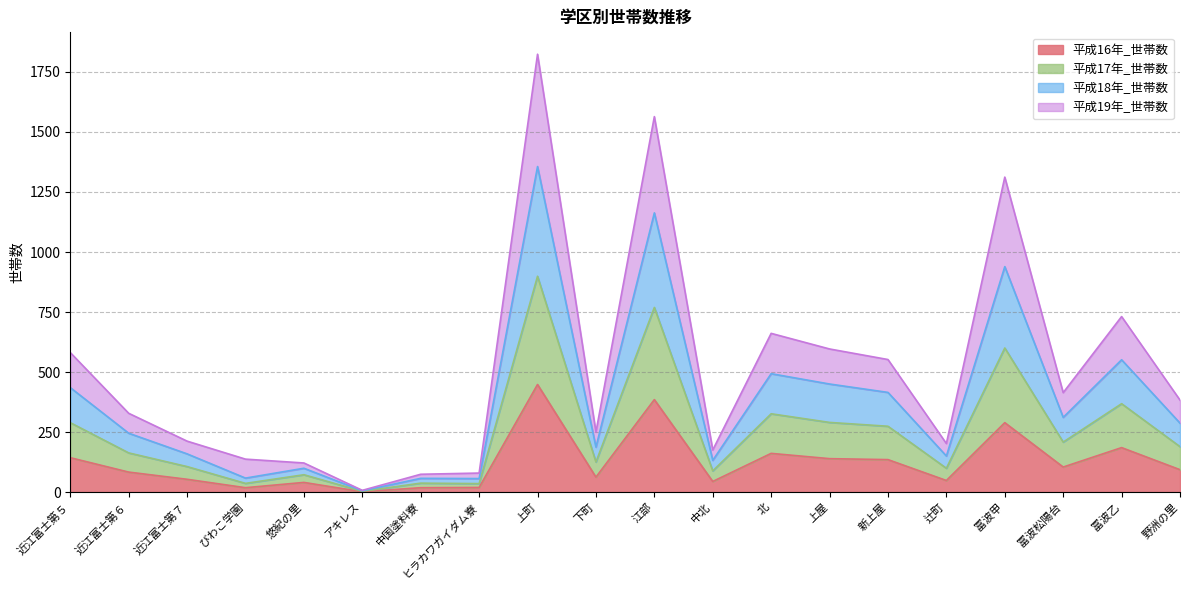

What is the total value across all series at 冨波甲?

1312